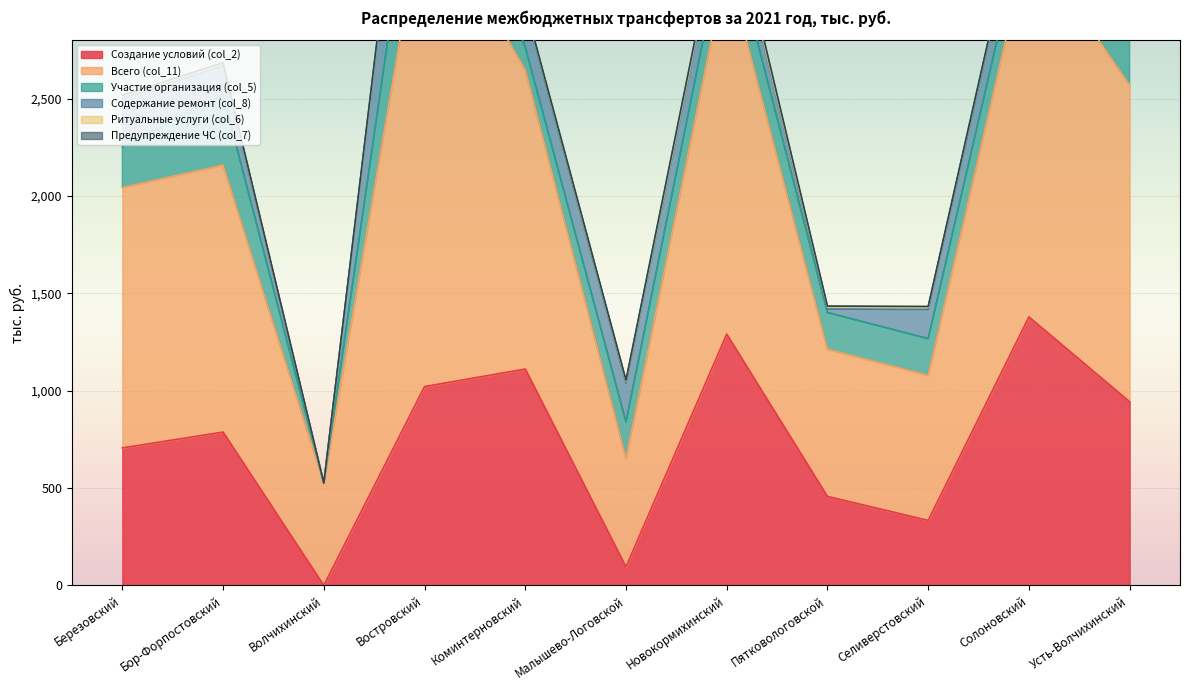

Where do Содержание ремонт (col_8) and Участие организация (col_5) first cross each other?

Березовский and Бор-Форпостовский